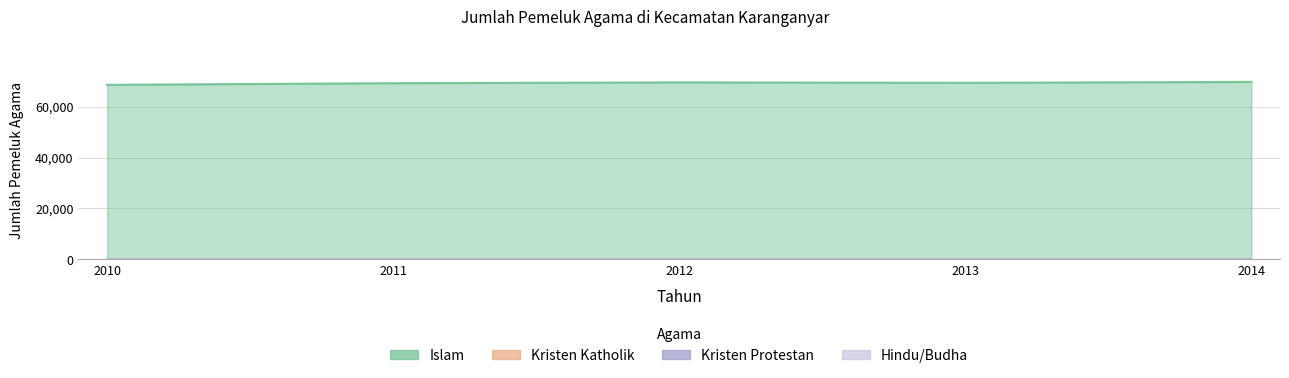

What is the difference between the Islam values at 2014 and 2012?

189